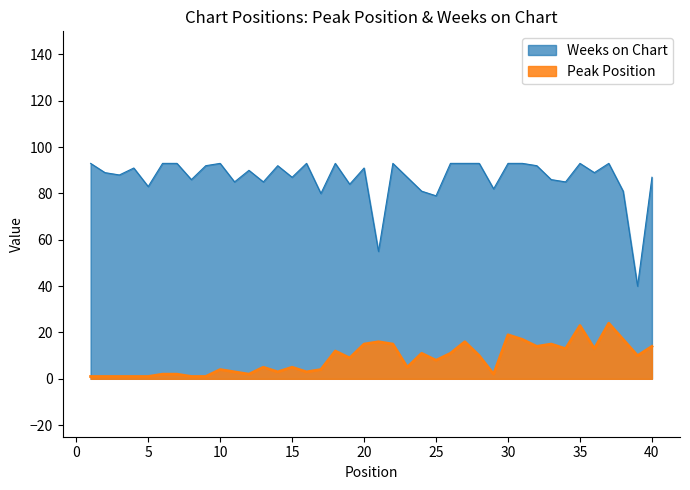

Which series has the largest range (max minus min)?

Weeks on Chart